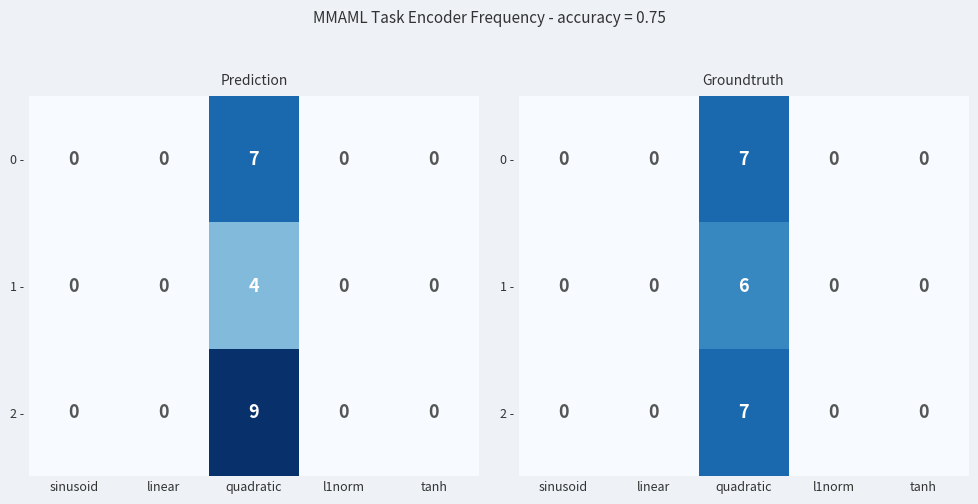

At sinusoid, list the series in order from smallest to largest.

0 -, 1 -, 2 -